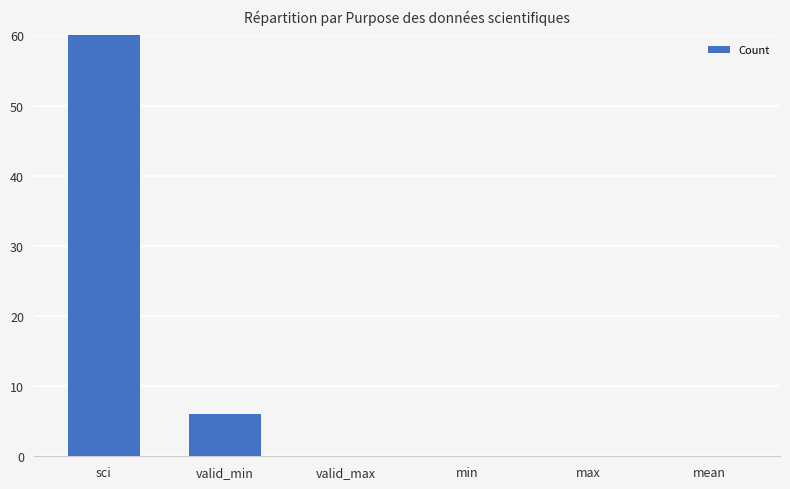

The value at sci is 480. True or false?

True